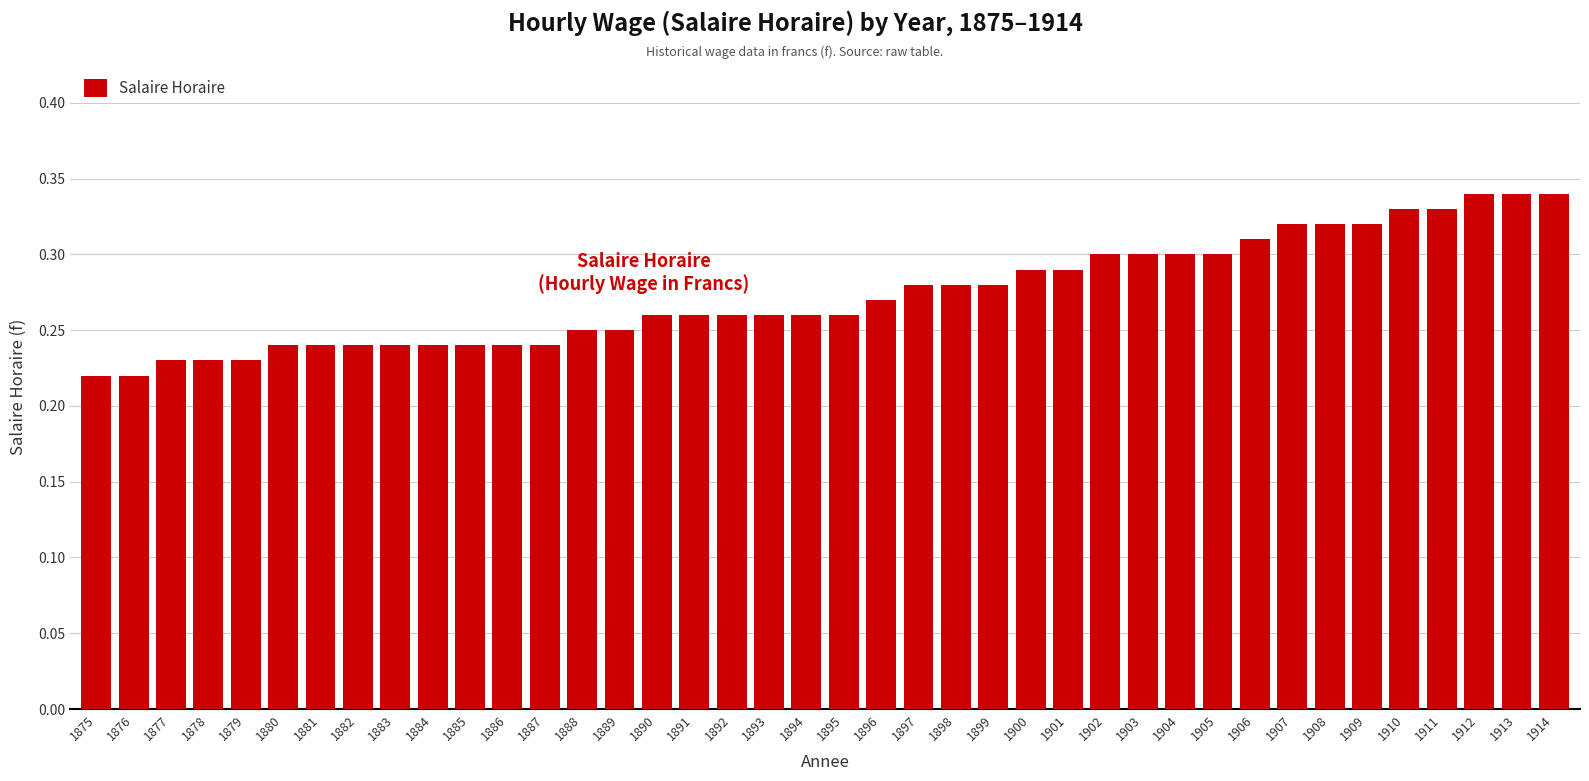

True or false: the data shows 0.2 at 1902.

False